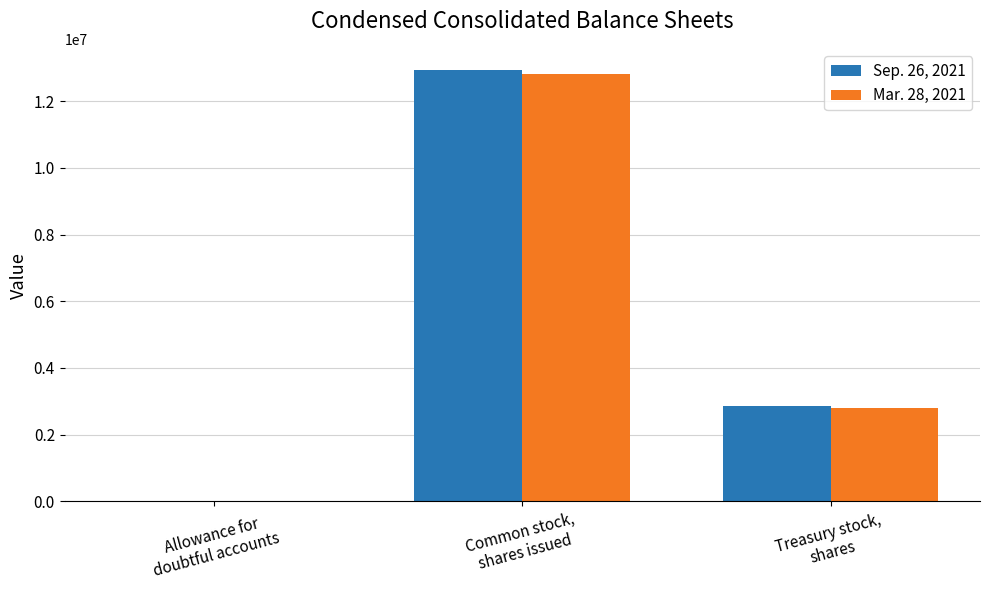

What is the maximum value shown in the chart?

12924918